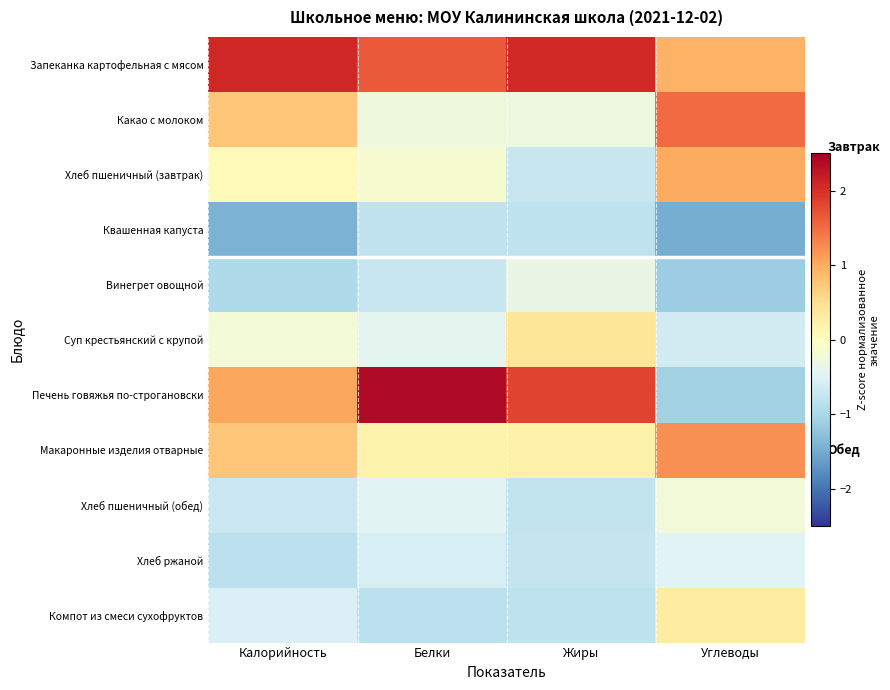

Count the number of data series in this chart.

11